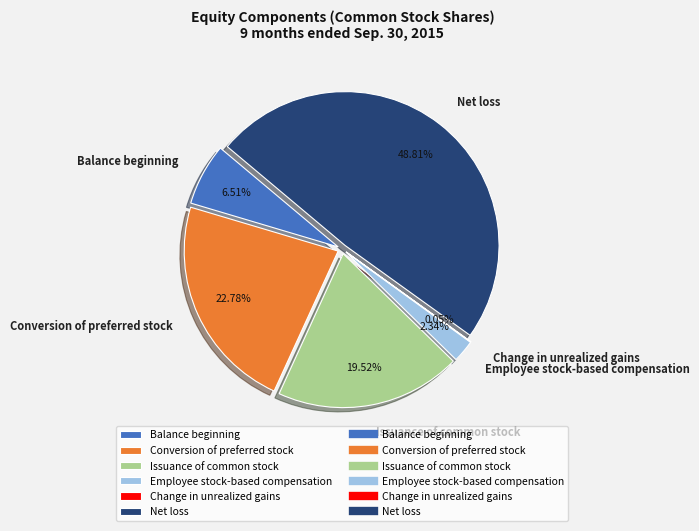

Is it true that Change in unrealized gains is 6% of the pie?

False